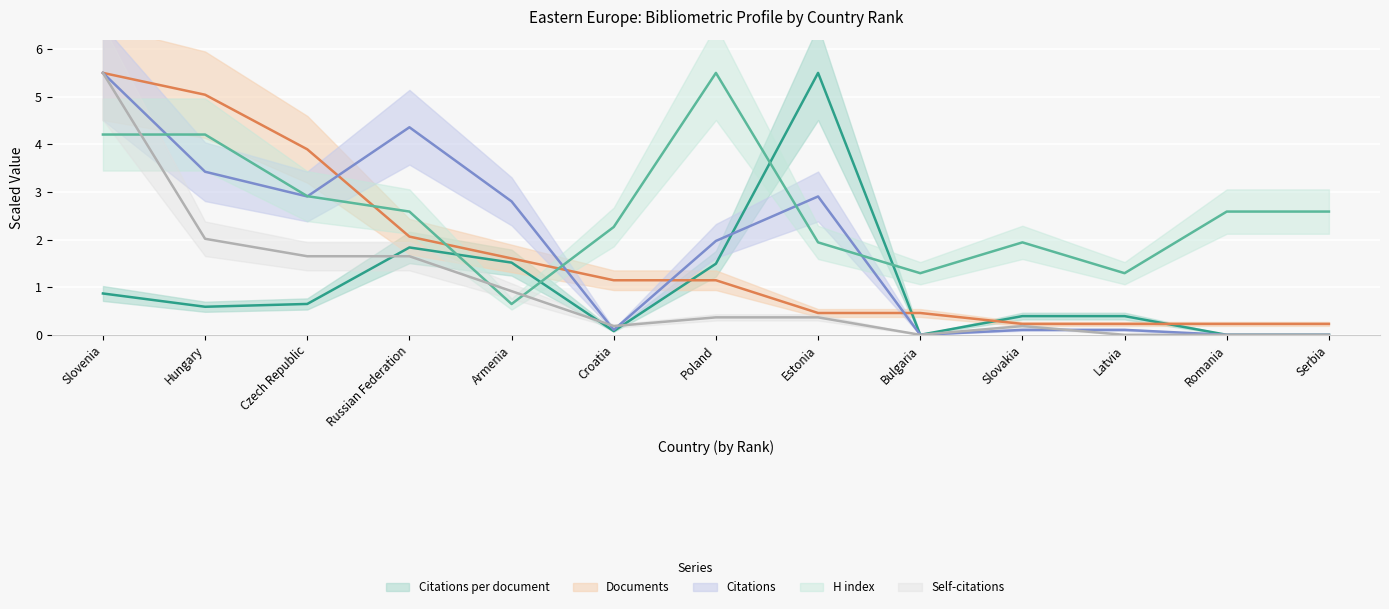

List the series in order of their peak value, lowest first.

Citations per document, Documents, Citations, H index, Self-citations